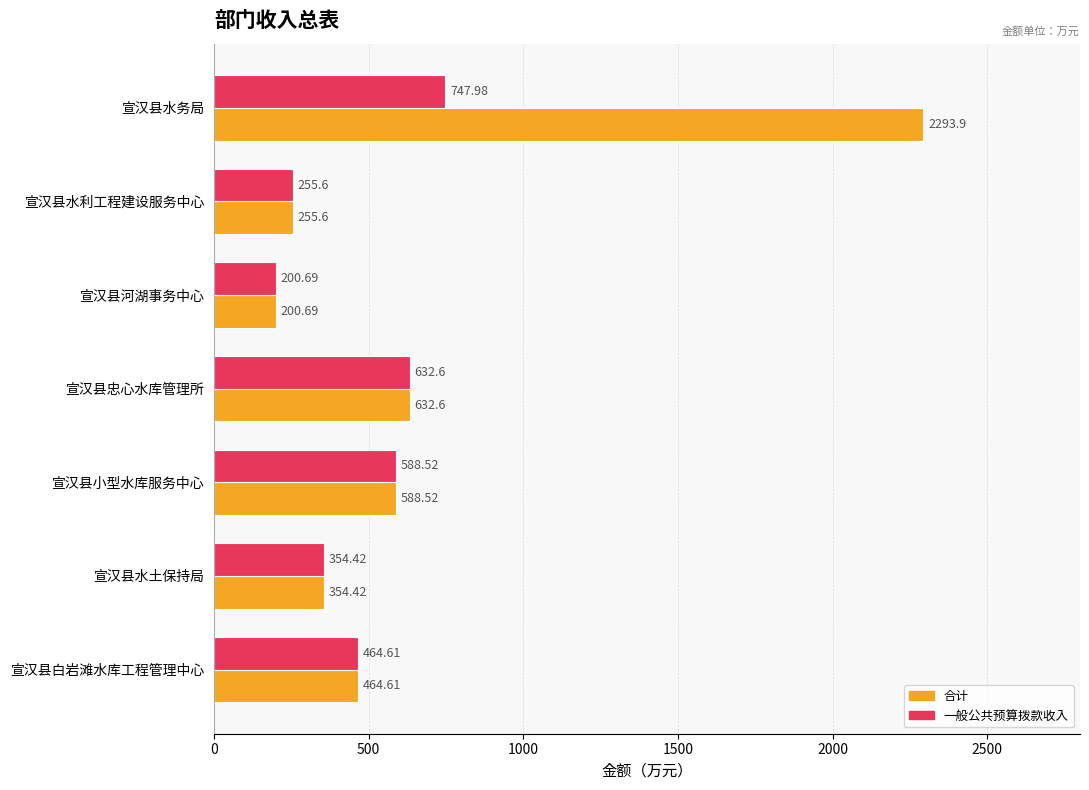

What is the maximum value shown in the chart?

2293.9